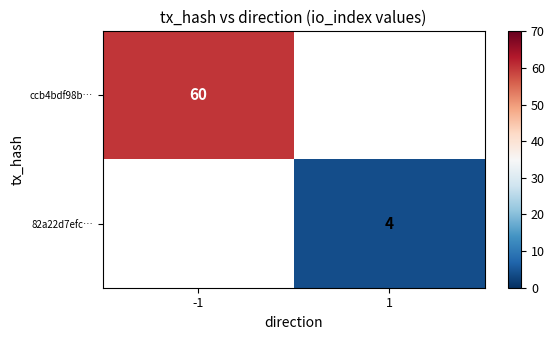

The value of 82a22d7efc… at -1 is 0. True or false?

True